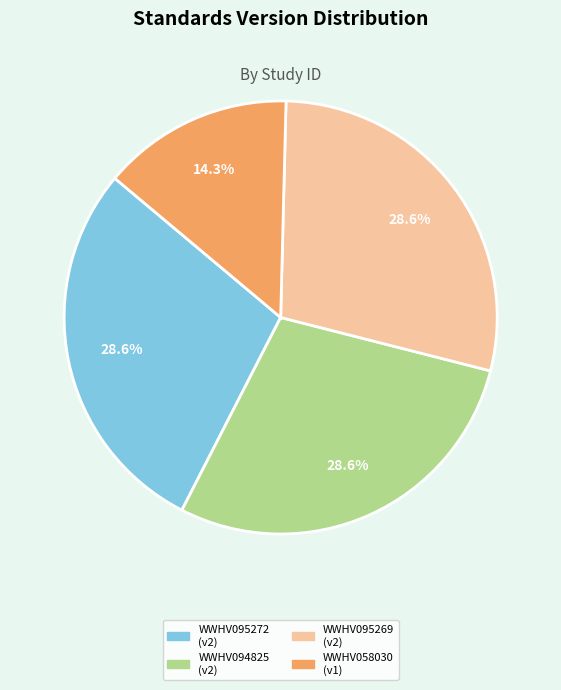

True or false: WWHV095272 accounts for 23% of the total.

False